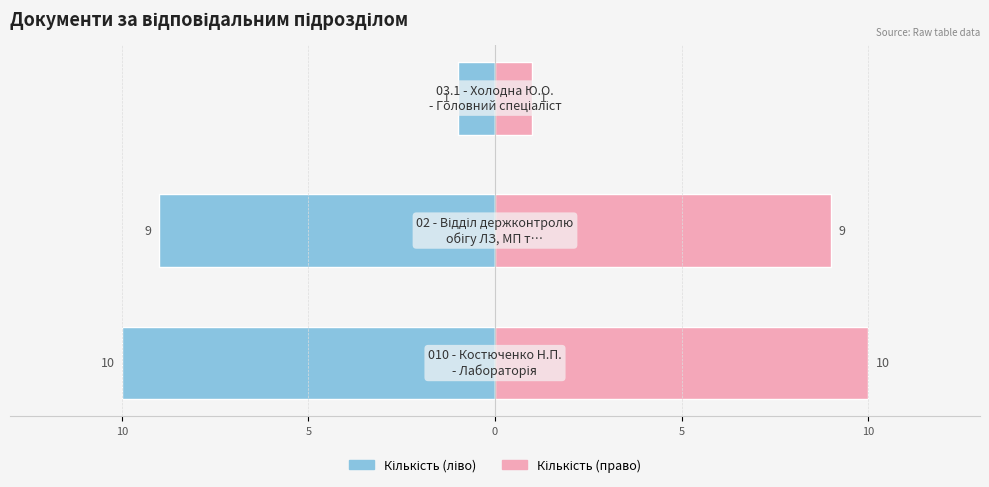

The Кількість документів (ліво) series shows -1 at 5. True or false?

False